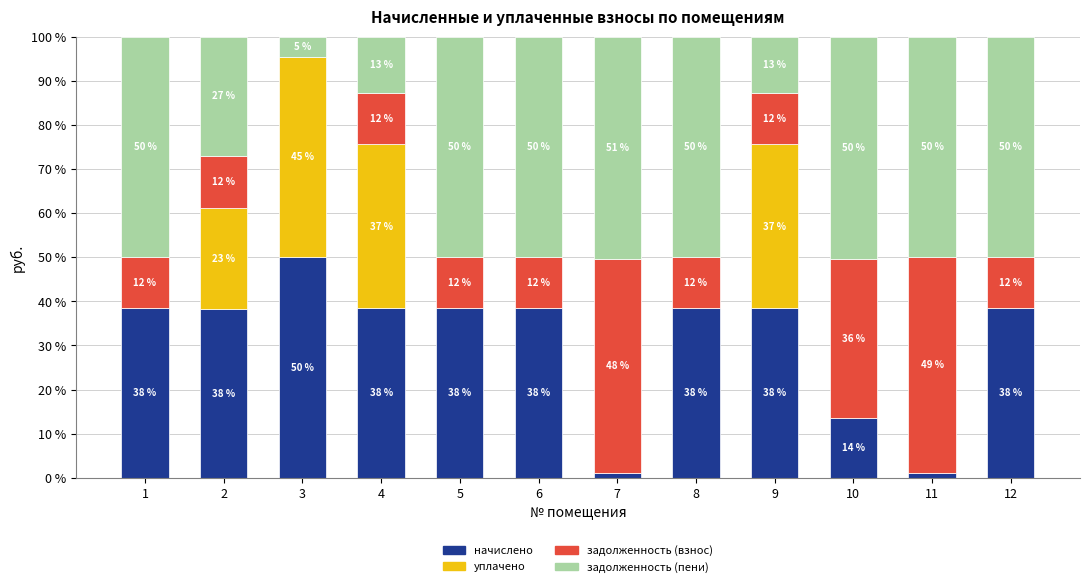

What is the total value across all series at 3?

100.0